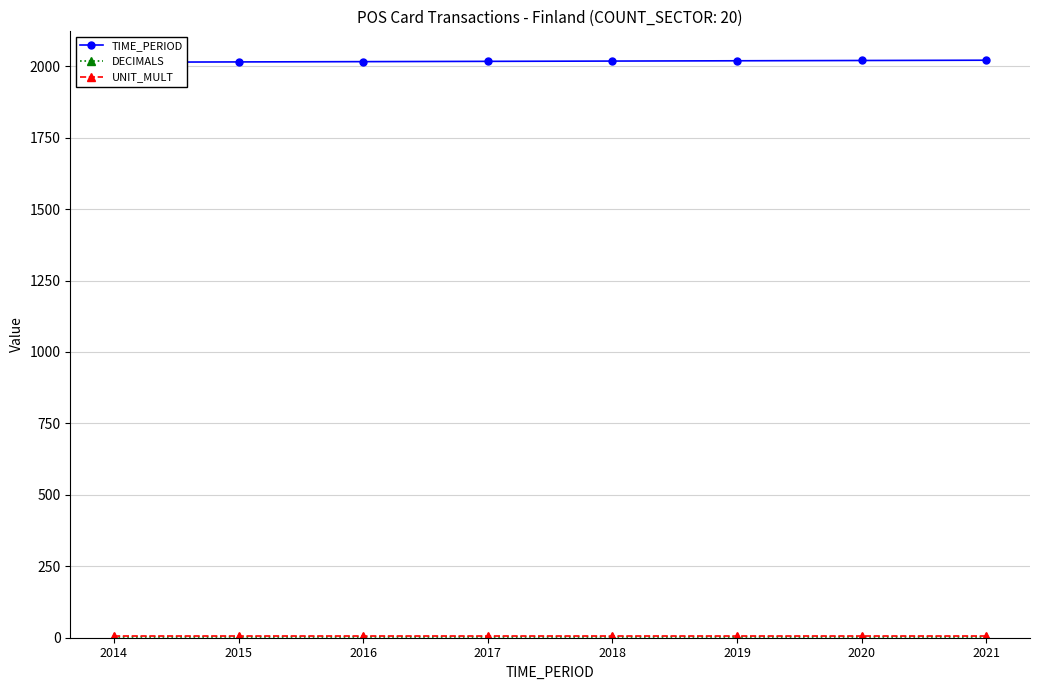

What is the spread (max minus min) of values at 2017?

2014